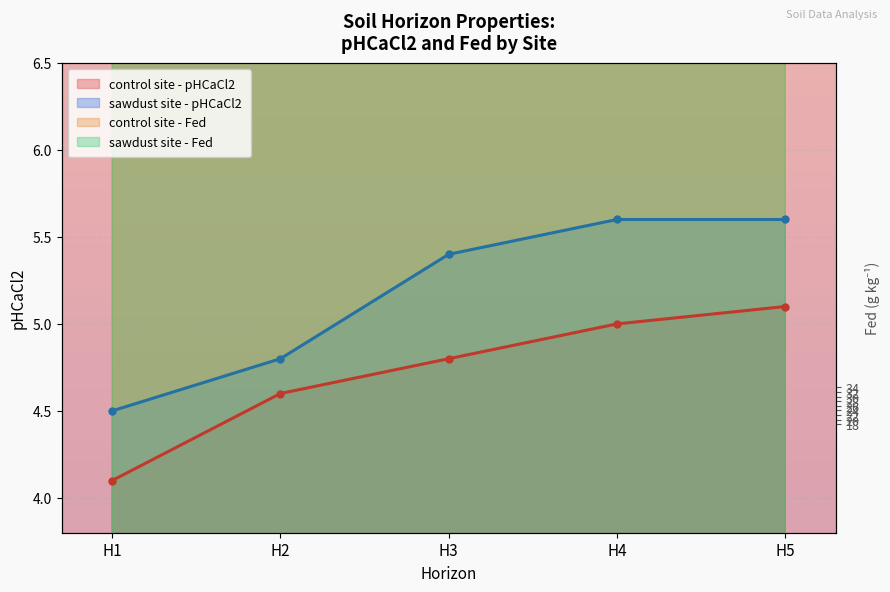

What is the value of the sawdust site - pHCaCl2 point at the 4th from the left?

5.6